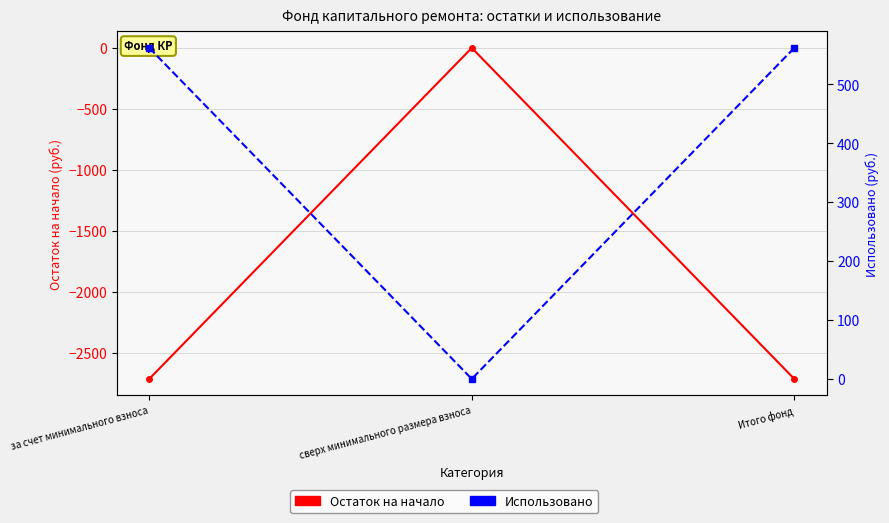

The Остаток на начало series shows 0.0 at сверх минимального размера взноса. True or false?

True